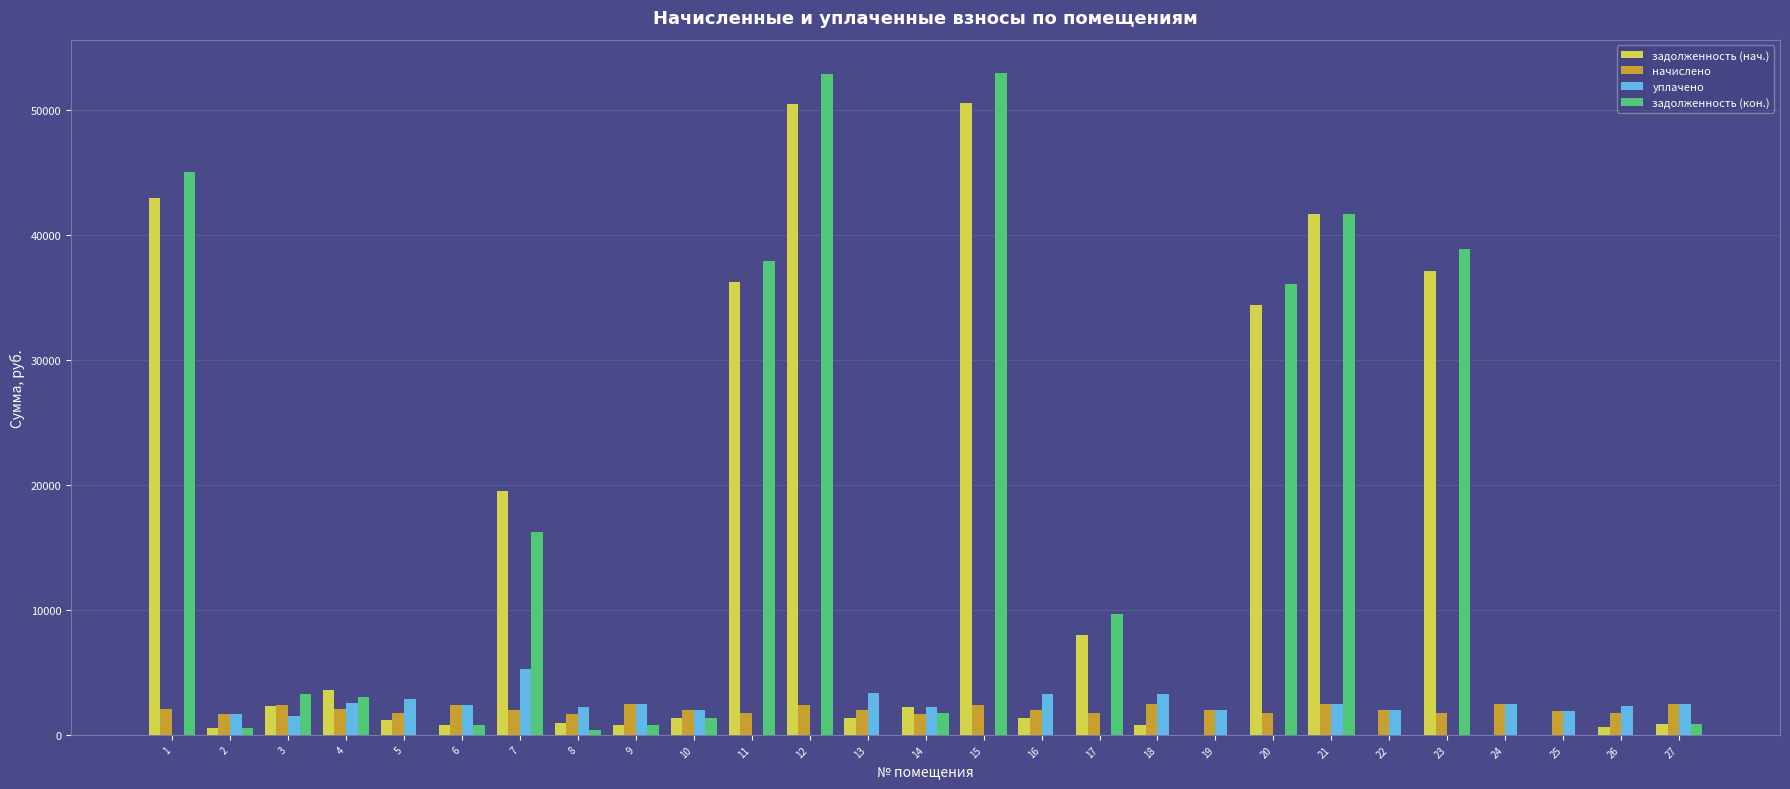

What is the total value across all series at 11?

75942.7